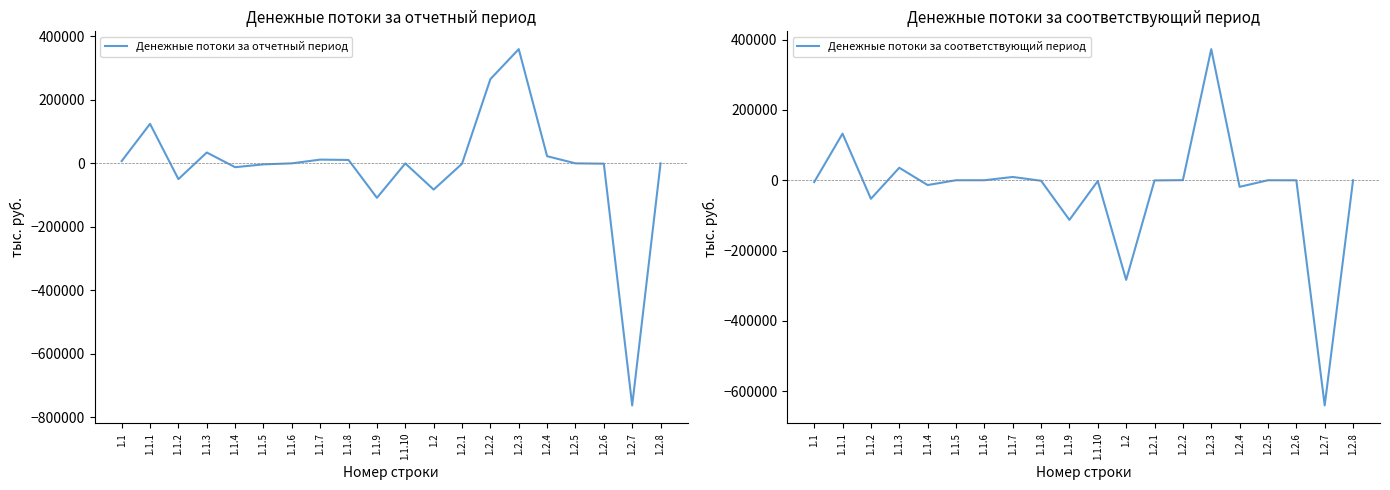

What value does the Денежные потоки за соответствующий период series have at 1.2.7, to the nearest 10?

-640380